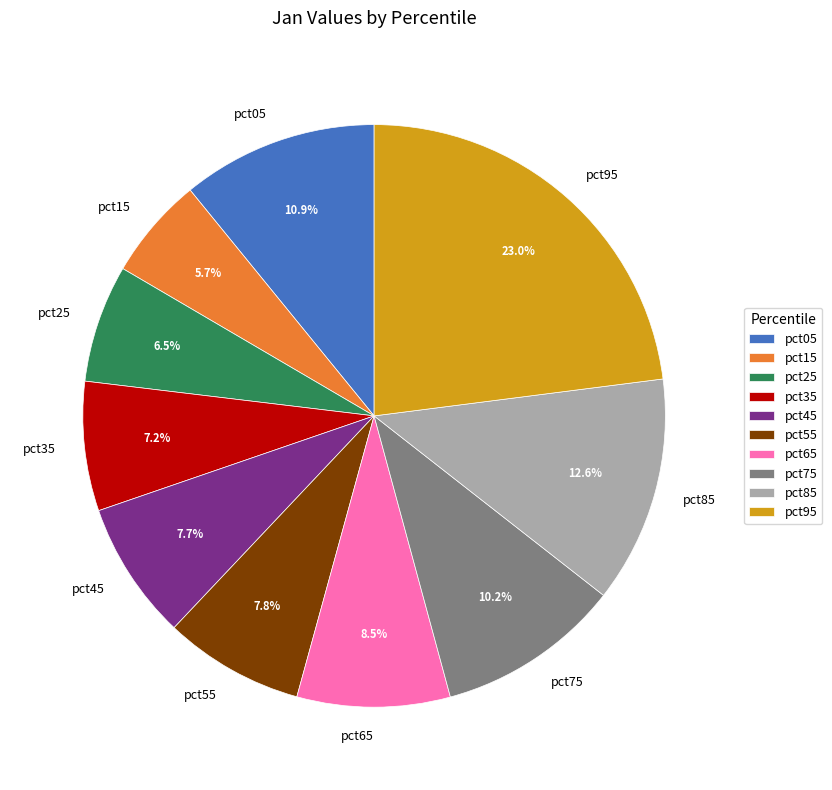

What percentage is the pct75 slice, to the nearest percent?

10%